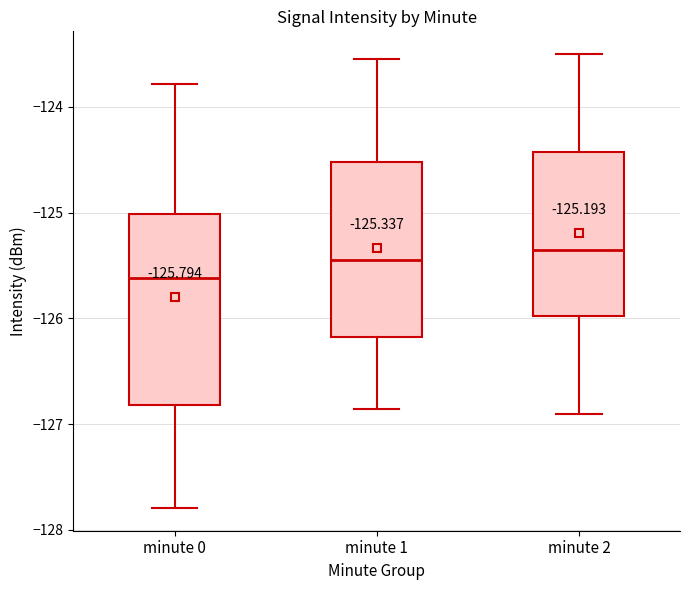

Which box is the tallest, from its lower edge to its upper edge?

minute 0